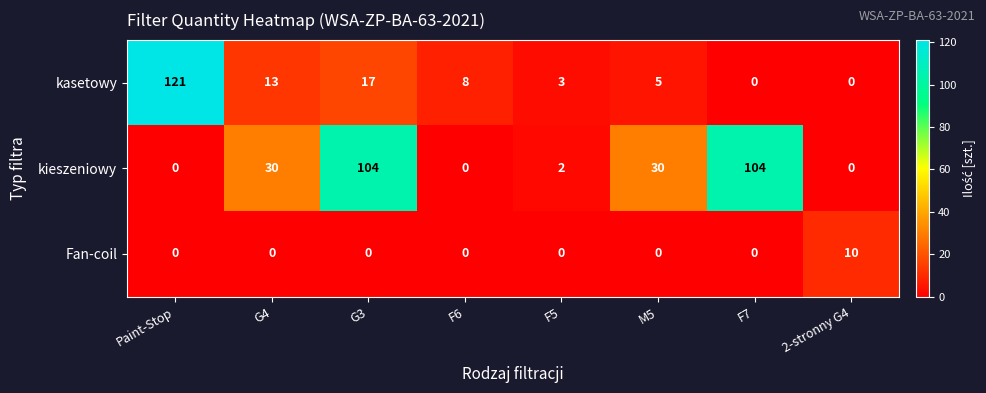

What is the greatest value displayed?

121